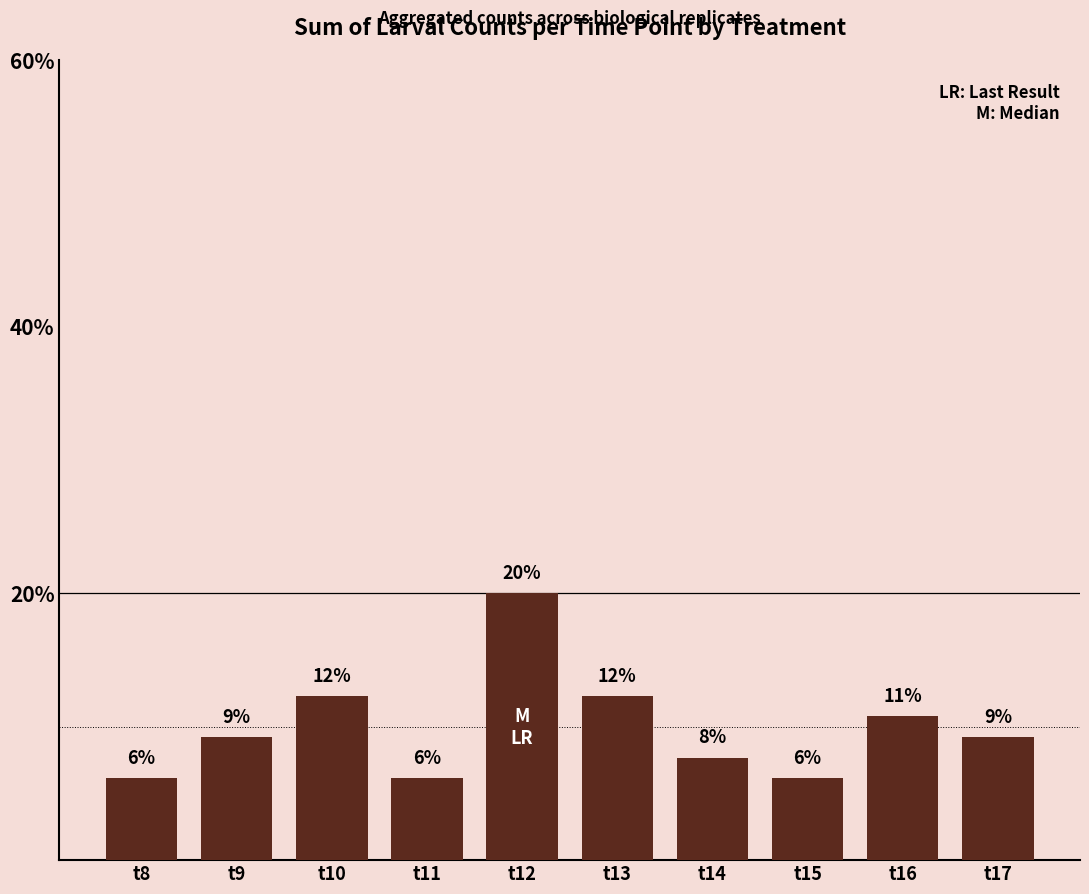

What is the value of the 7th bar from the left?

7.7